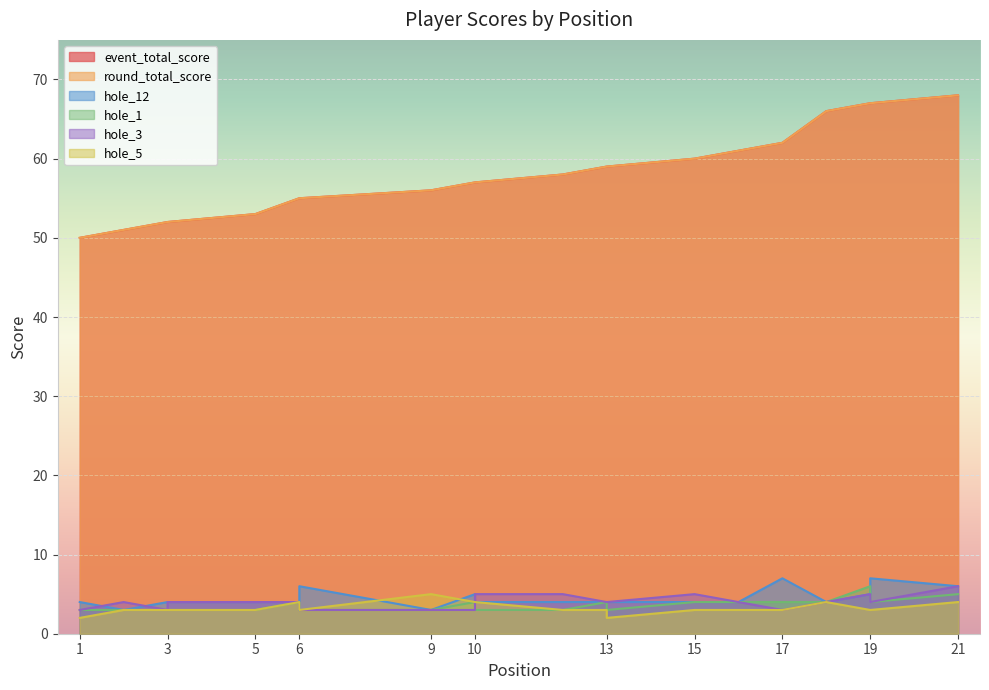

The hole_1 series shows 6 at 13. True or false?

False